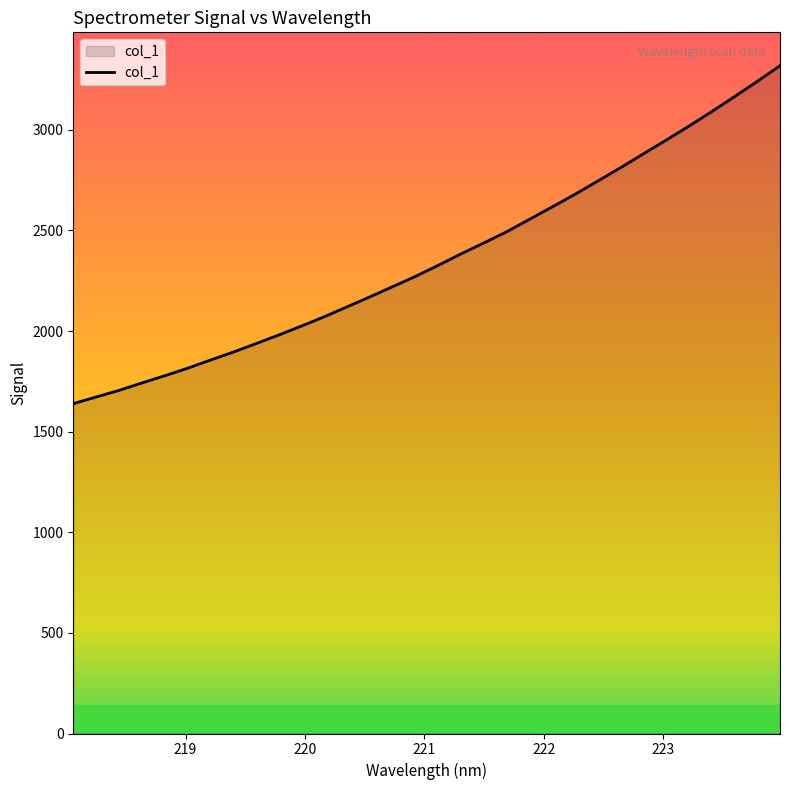

What is the minimum value shown in the chart?

1639.0